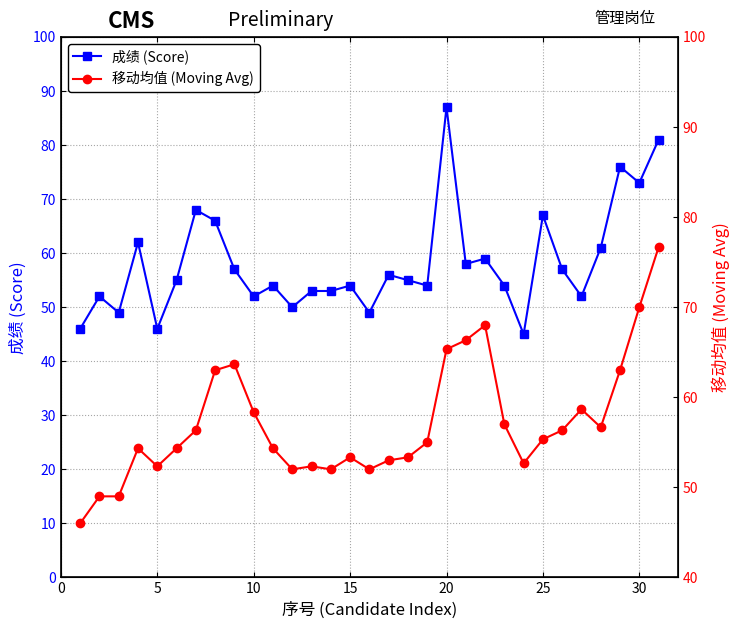

At which label does 成绩 (Score) reach its peak?

20